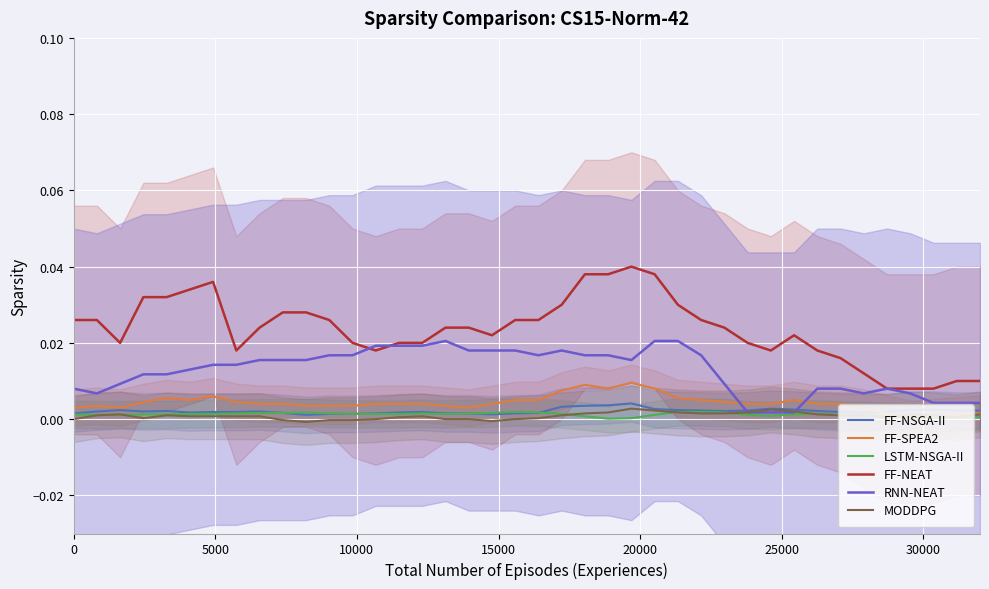

What are all the series names shown in the legend?

FF-NSGA-II, FF-SPEA2, LSTM-NSGA-II, FF-NEAT, RNN-NEAT, MODDPG